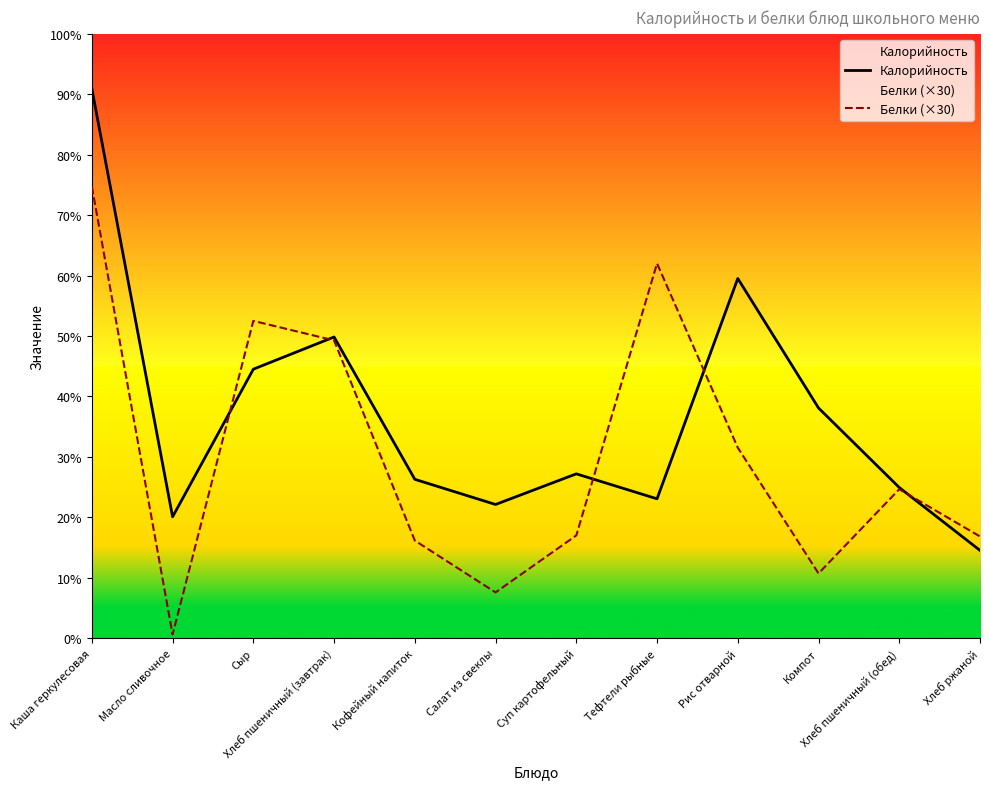

Which series has the widest spread of values?

Калорийность